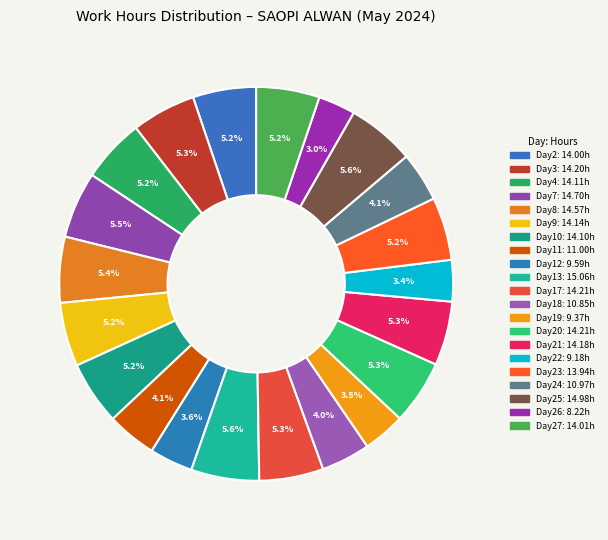

Is there any slice that represents more than half of the pie?

No